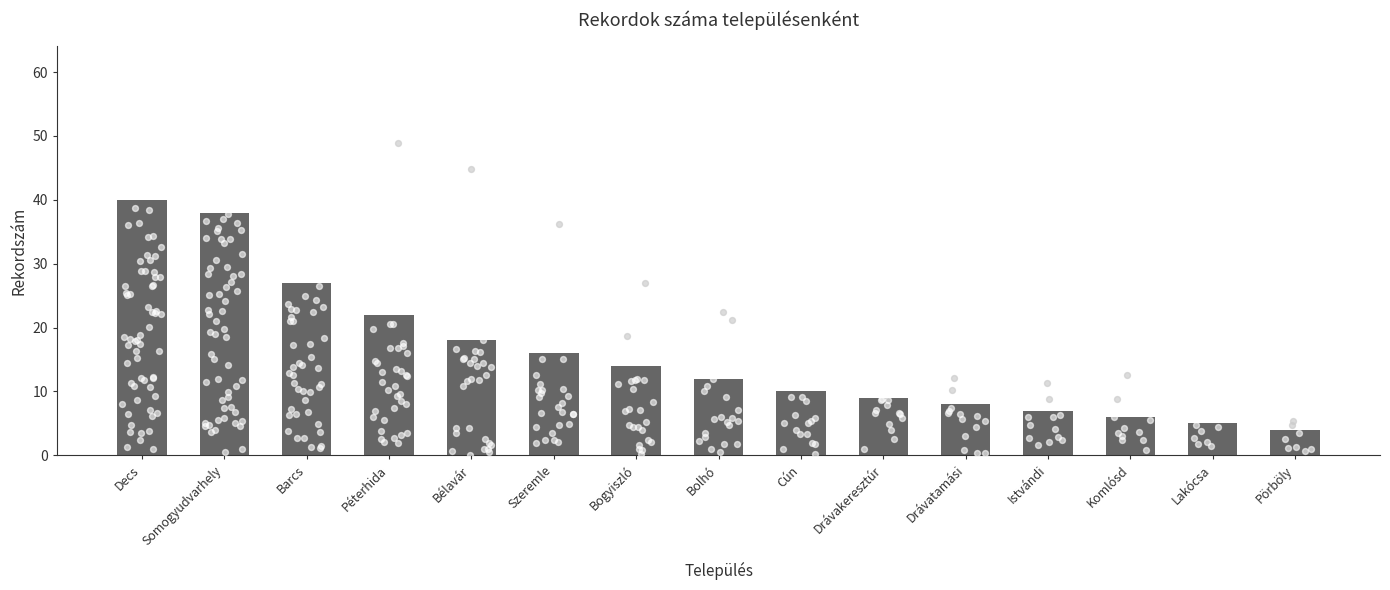

Between Drávatamási and Lakócsa, which is larger?

Drávatamási